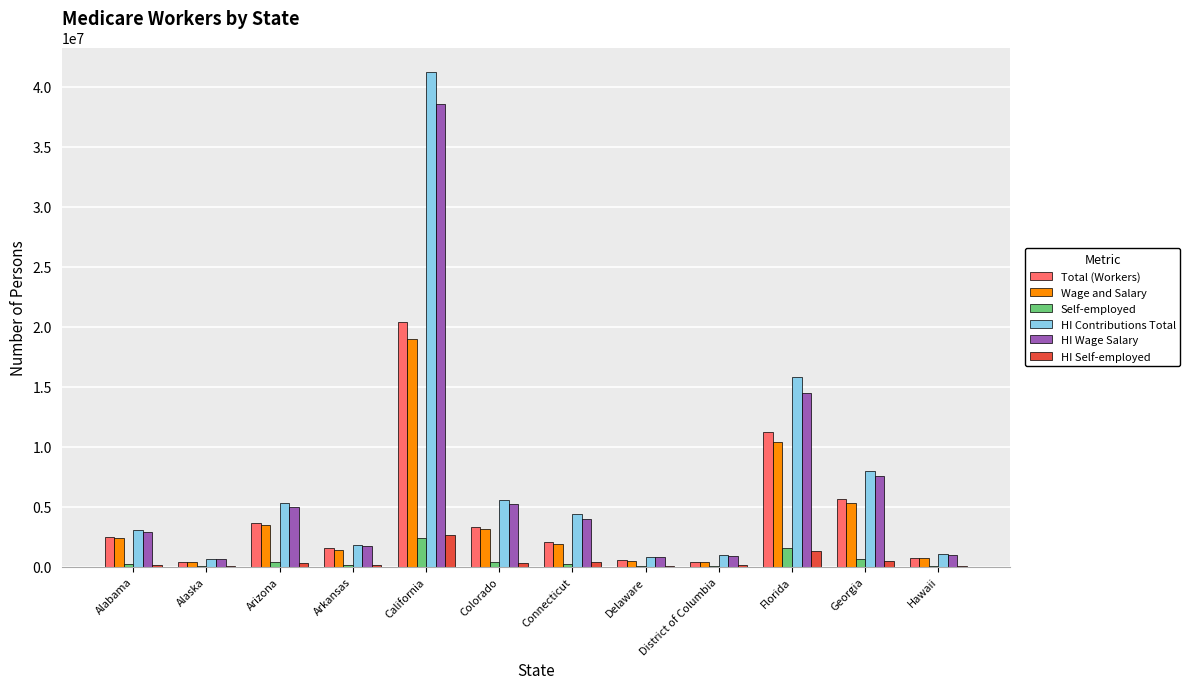

Which label corresponds to the largest value in the chart?

California